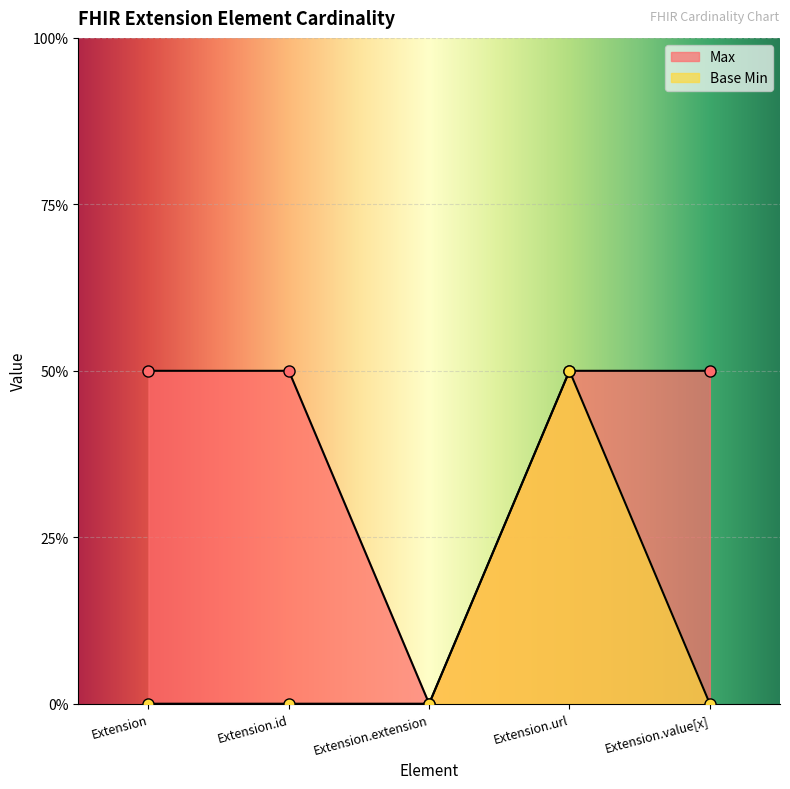

What position from the left is Extension?

1